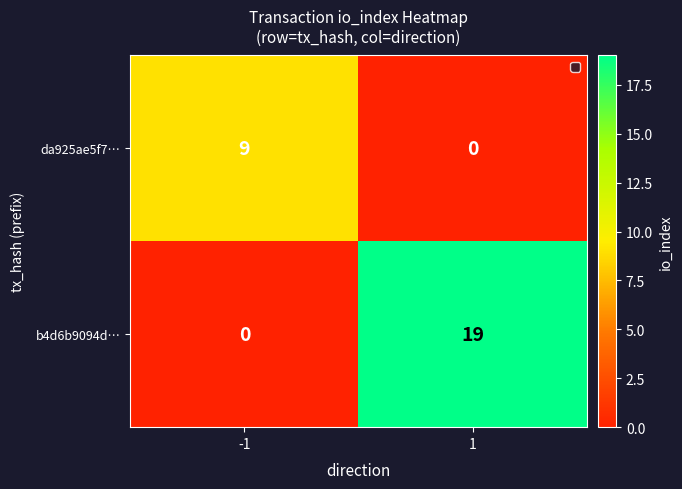

Count the number of data series in this chart.

2